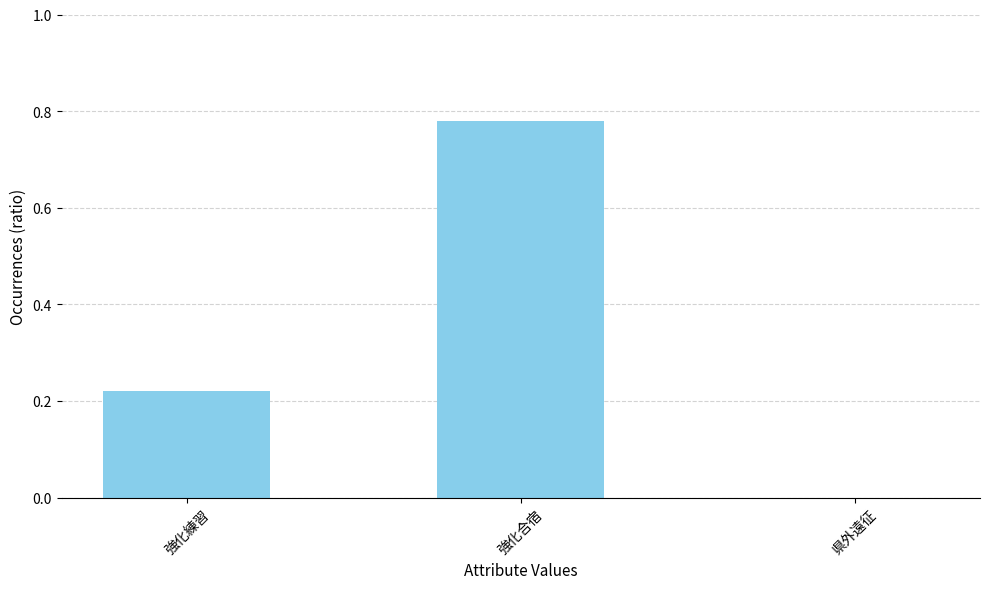

At which category does the chart reach its peak across all series?

強化合宿